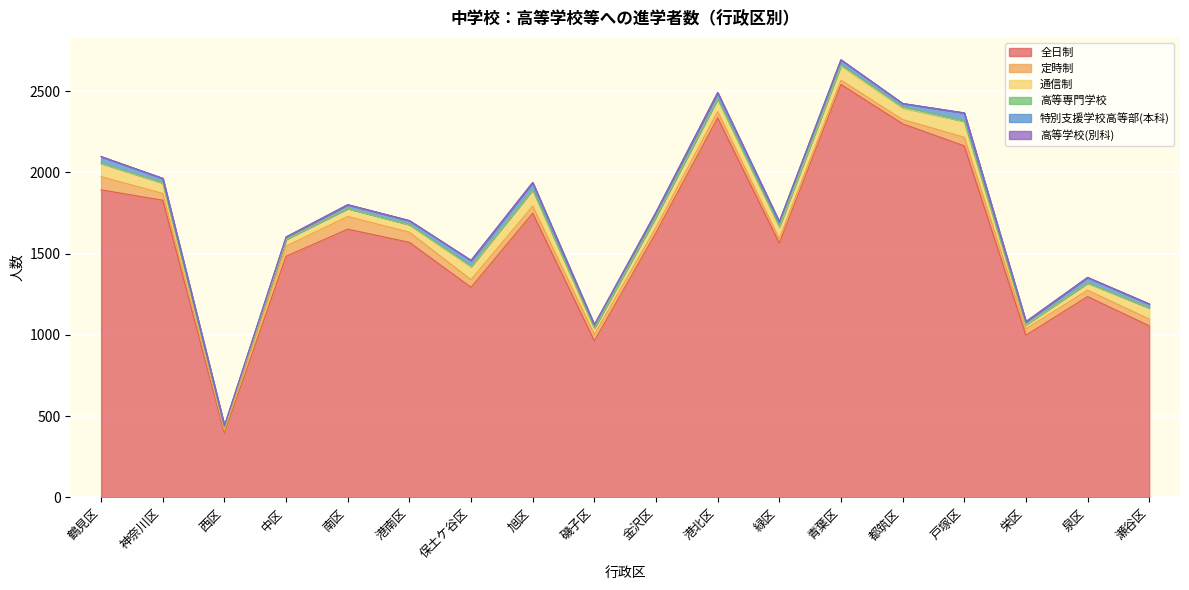

What is the average value of the 特別支援学校高等部(本科) series?

28